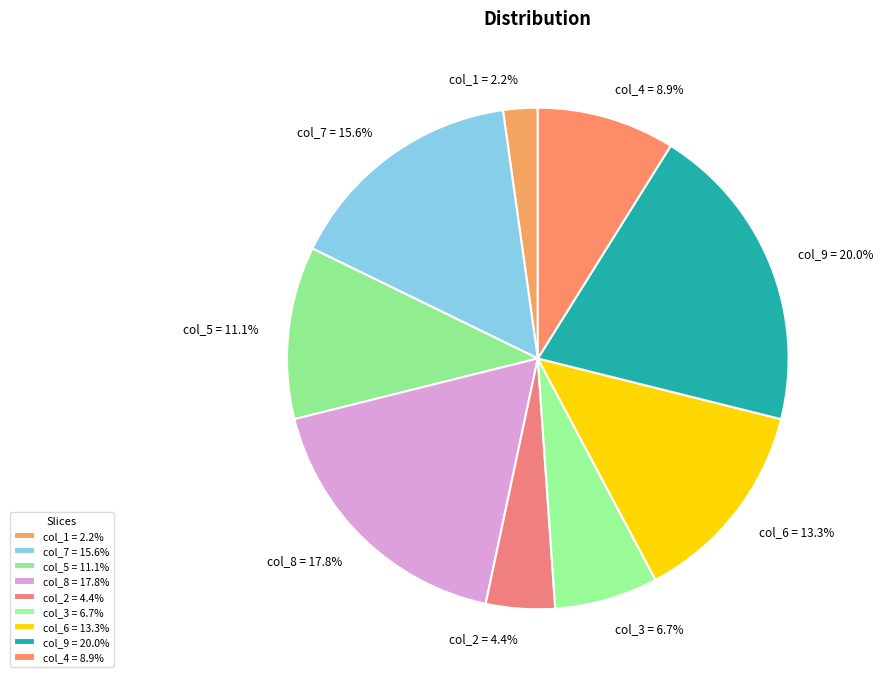

Approximately how many times larger is the value at col_6 = 13.3% compared to col_3 = 6.7%?

2.0